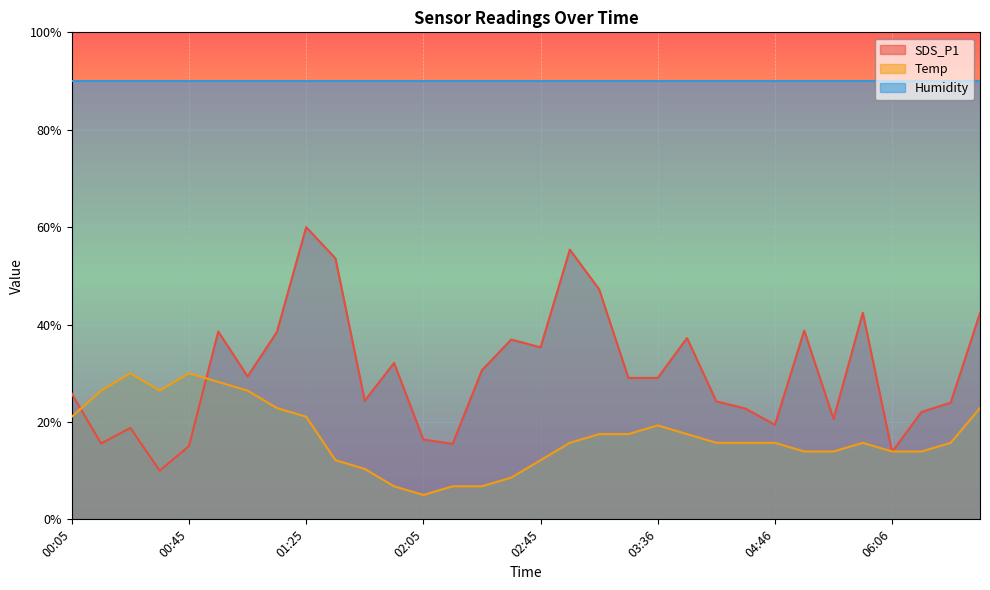

What is the maximum value shown in the chart?

90.0